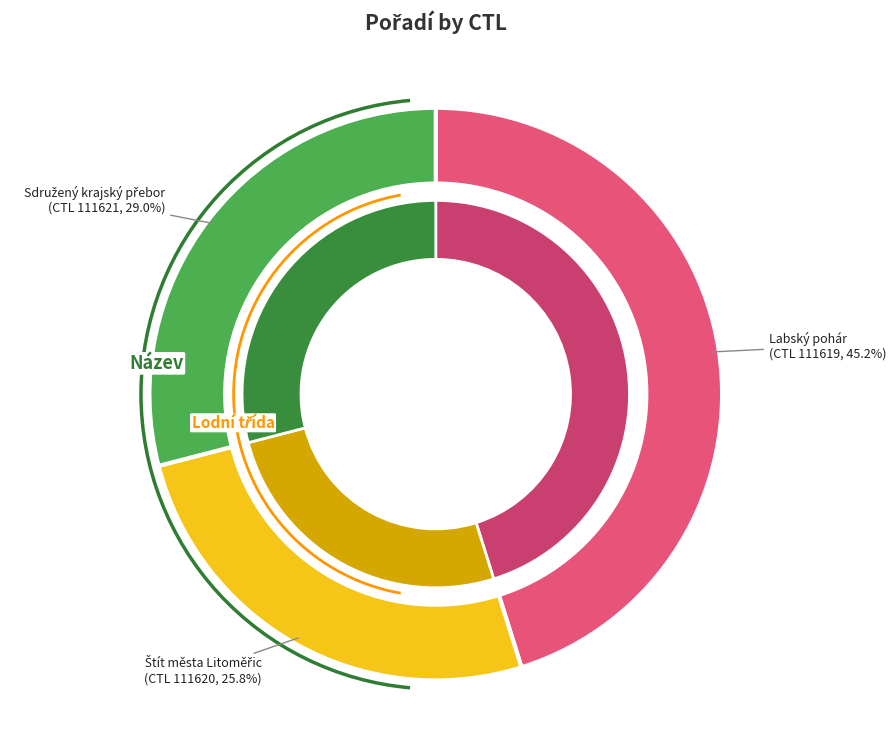

To the nearest percent, what portion does 111620 represent?

26%